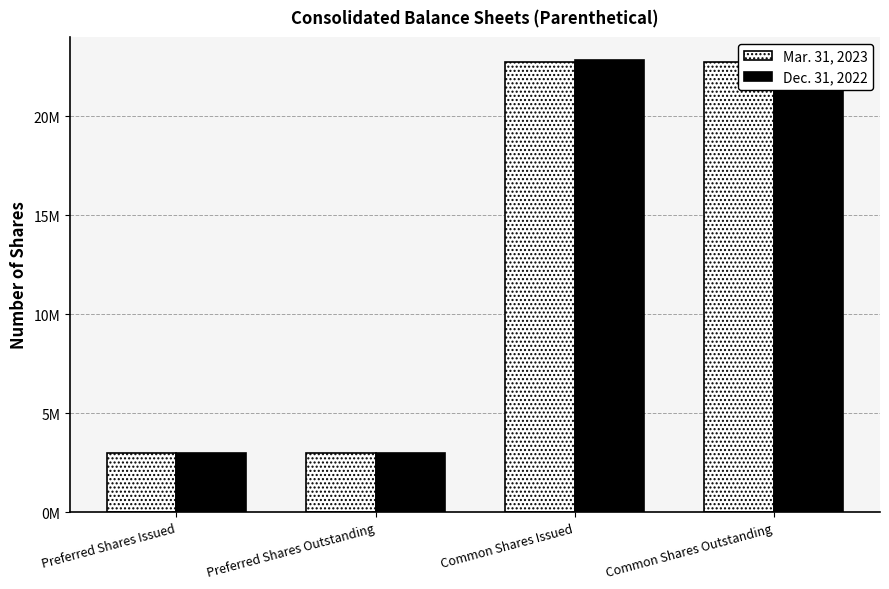

At which category does the chart reach its peak across all series?

Common Shares Issued